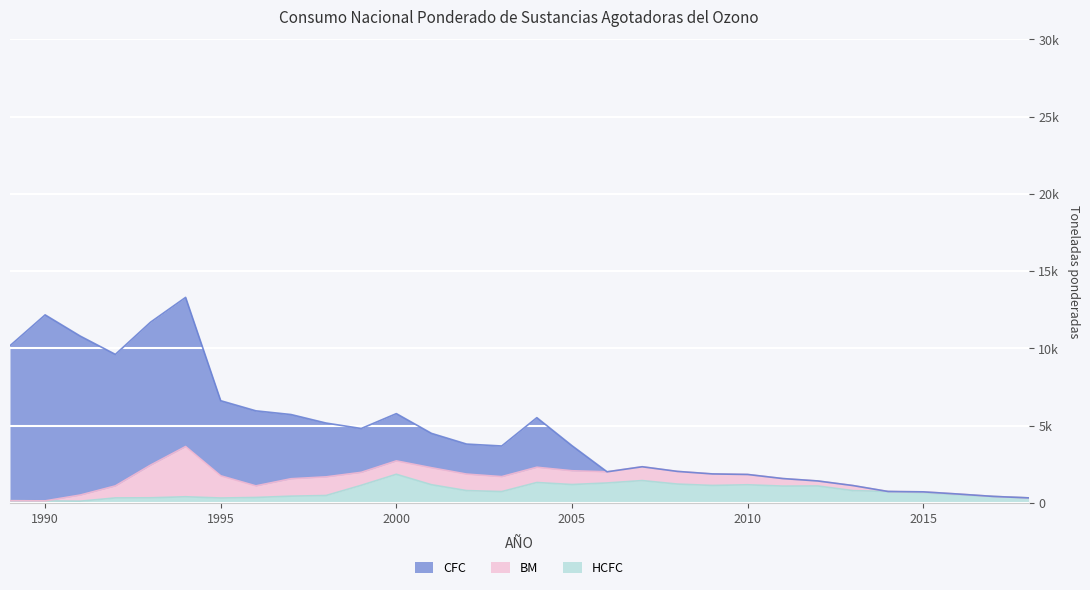

True or false: HCFC has more than 0 interior local peaks.

True